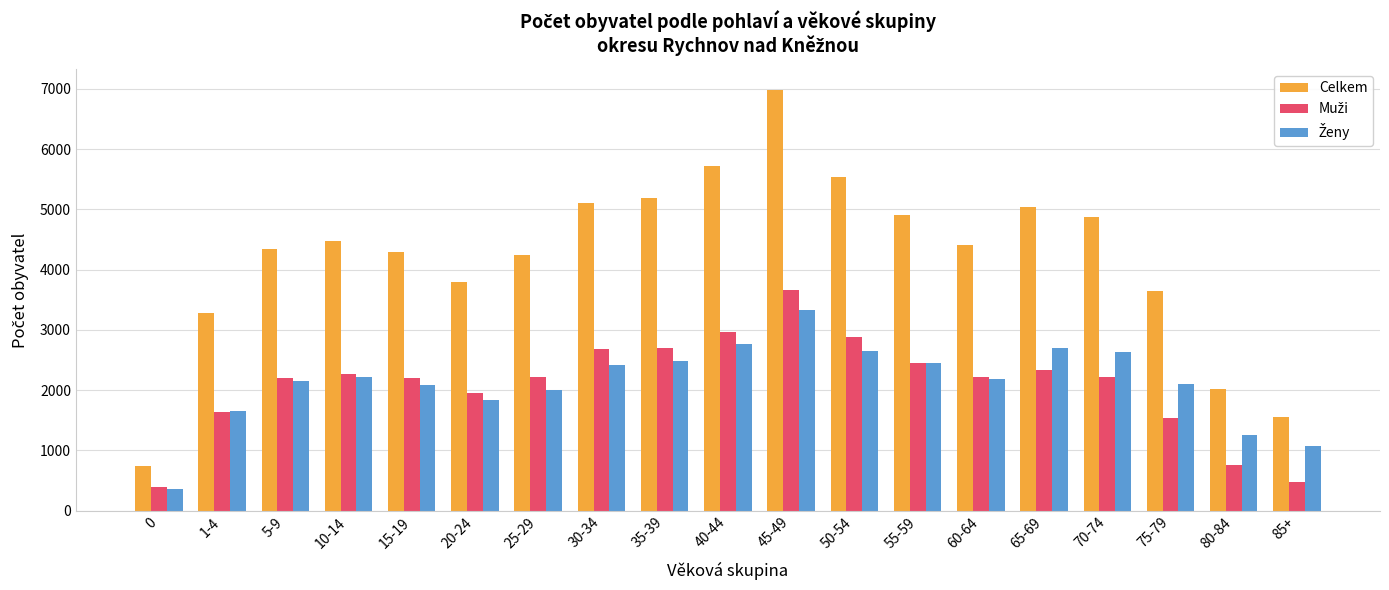

The value of Celkem at 5-9 is 4350. True or false?

True